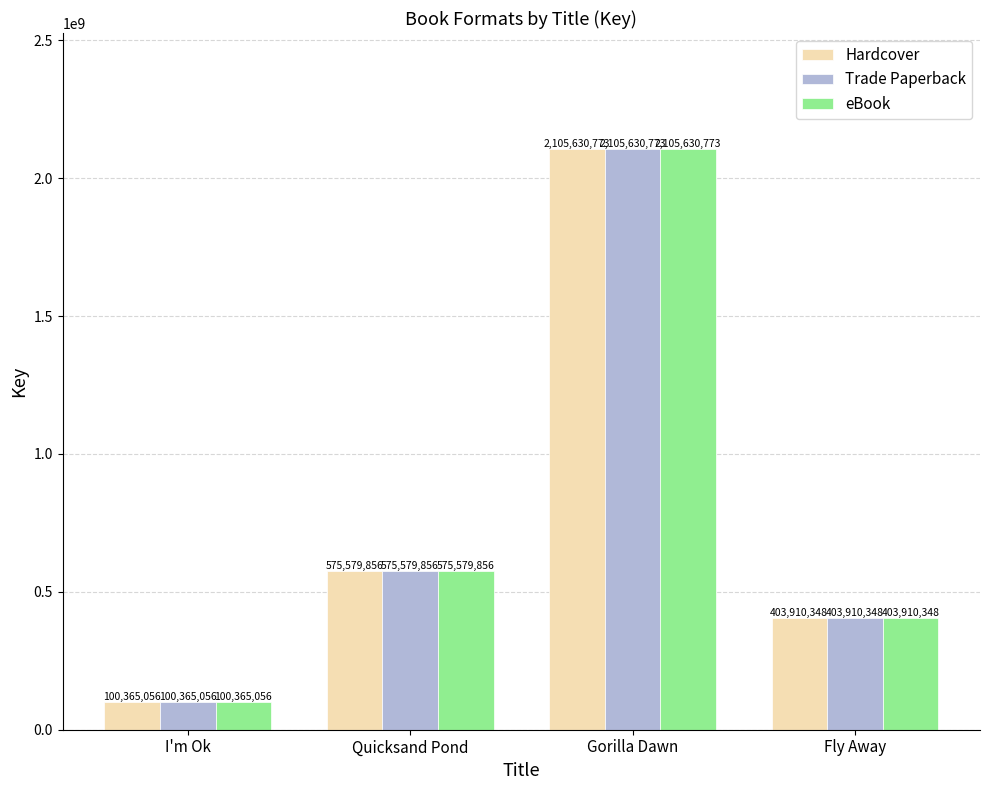

Is it true that eBook equals 2105630773 at Gorilla Dawn?

True